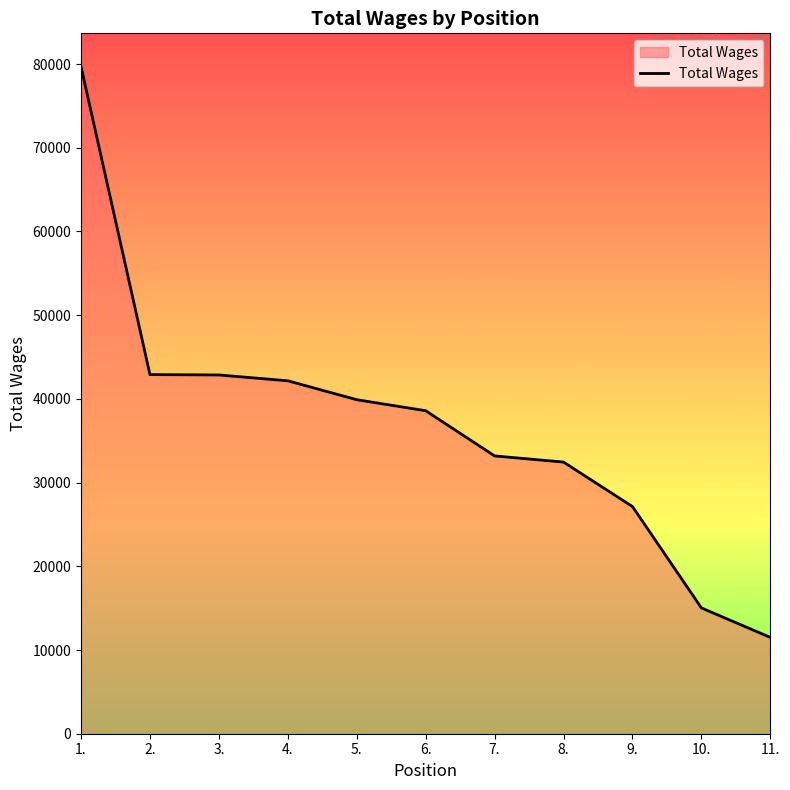

Which category has the highest value across all series?

1.